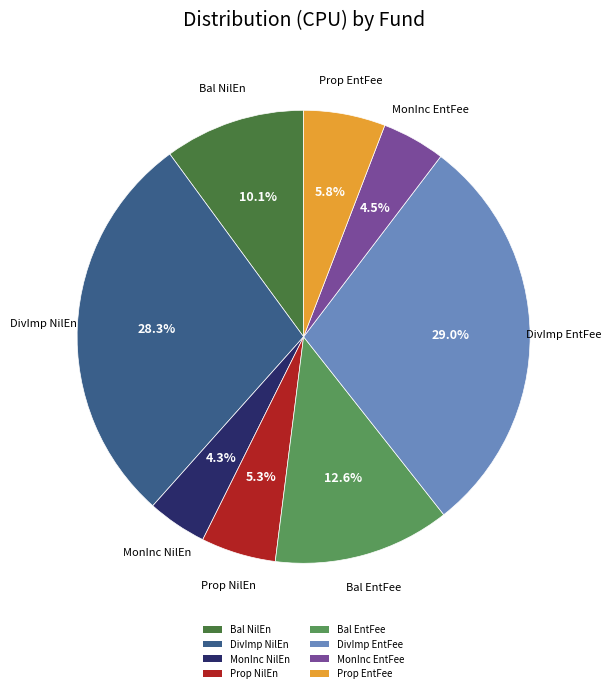

Does any single category account for the majority?

No